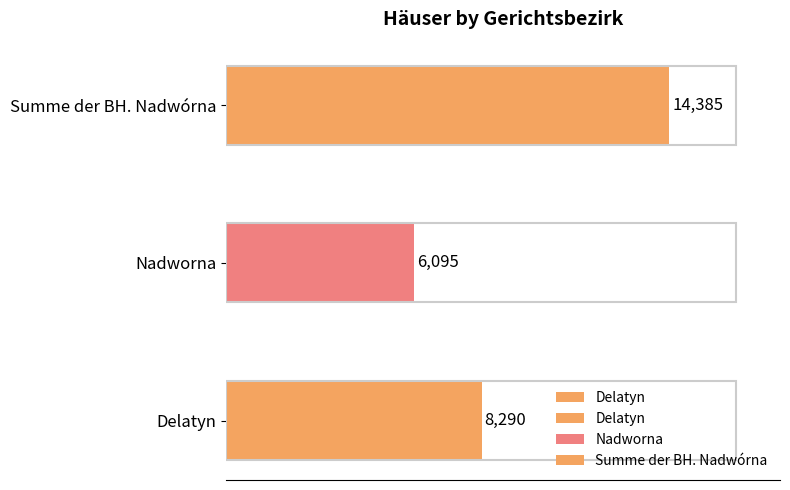

What is the sum of all values?

28770